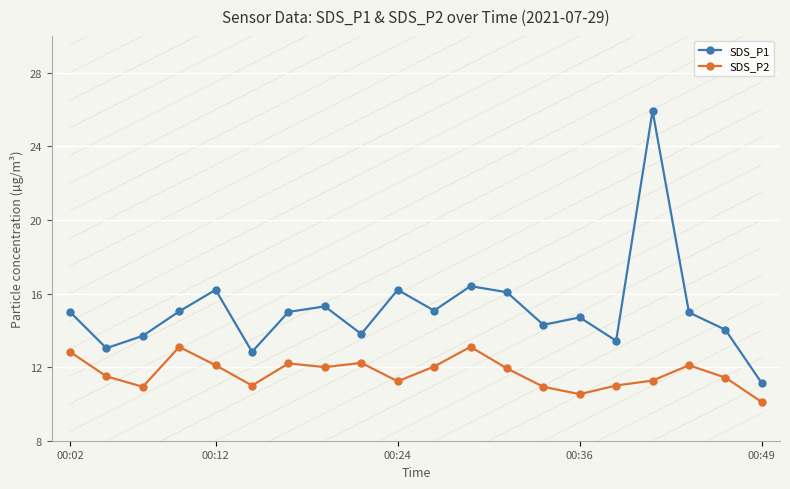

What is the value of the SDS_P1 point at the 2nd from the left?

13.0